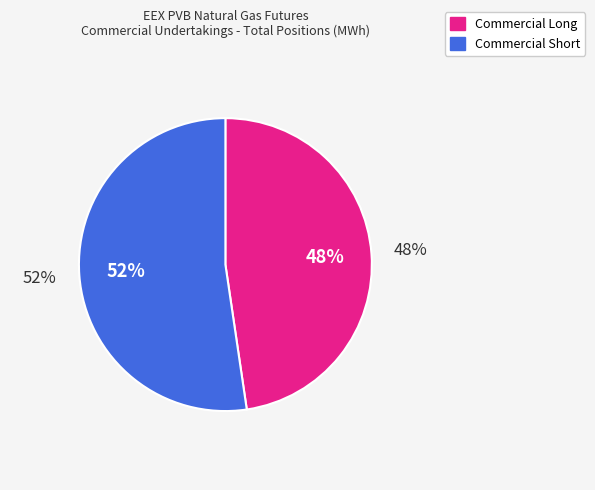

Which slice is the smallest?

Commercial Long